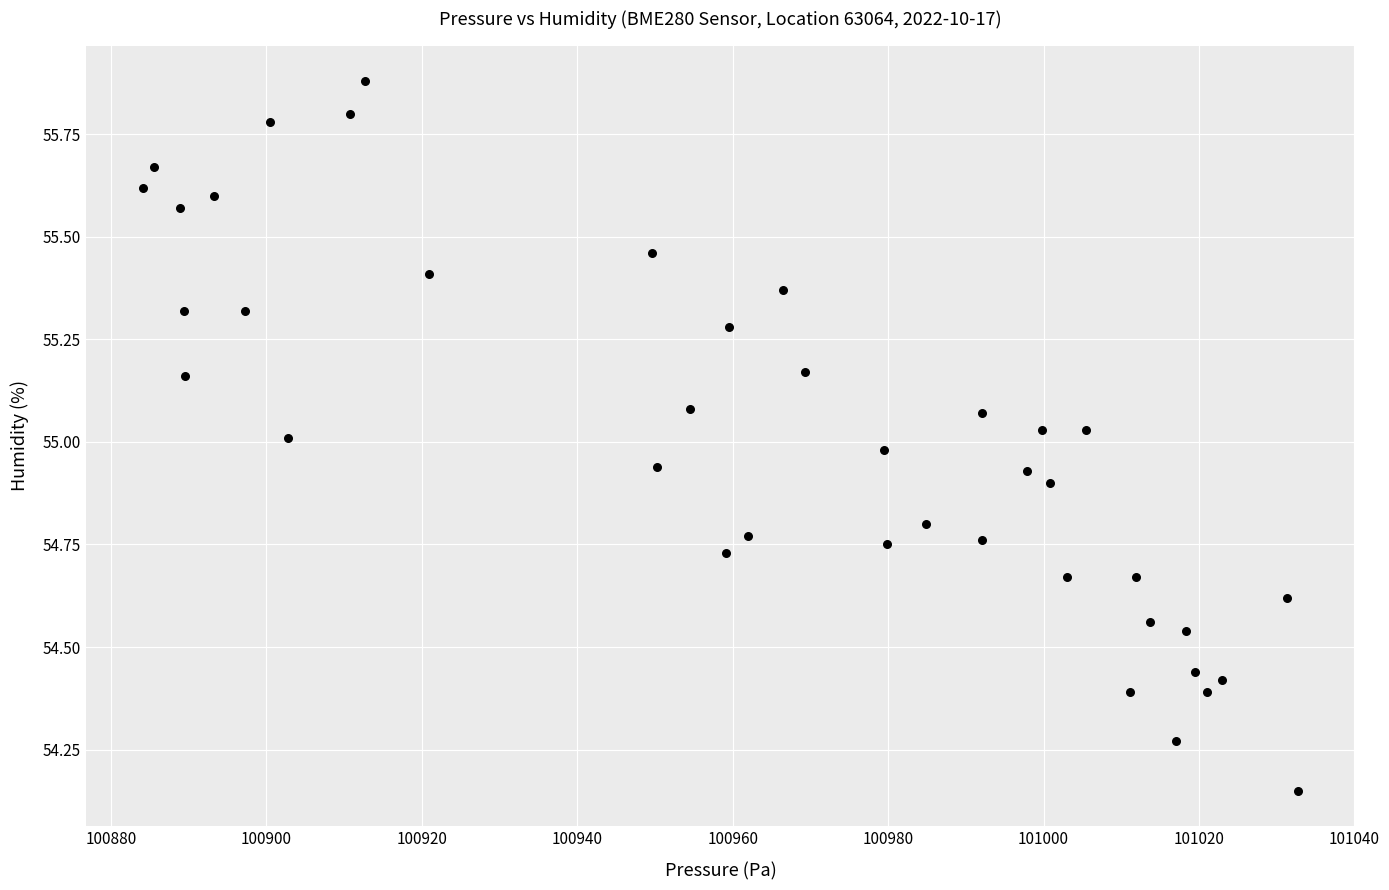

What is the range of Y values (max minus min)?

1.7